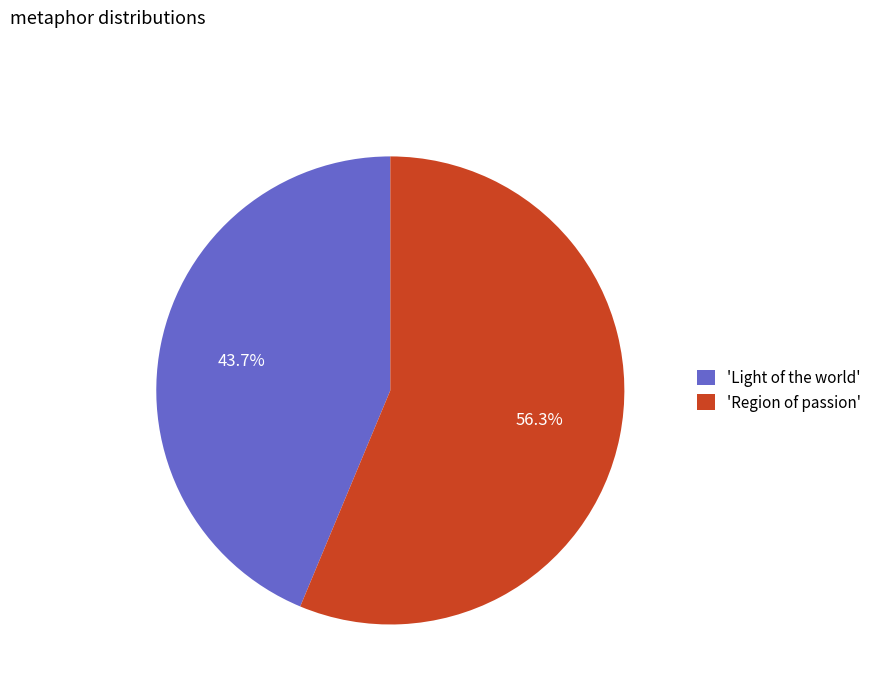

What is the smallest slice in the pie chart?

'Light of the world'